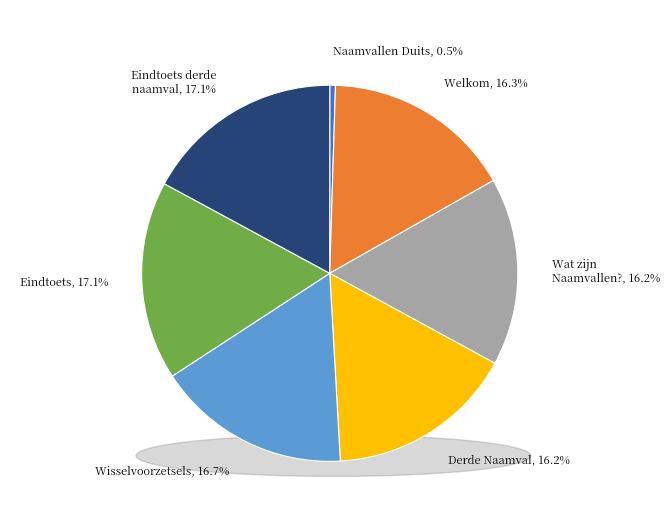

Count the number of slices in the pie.

7